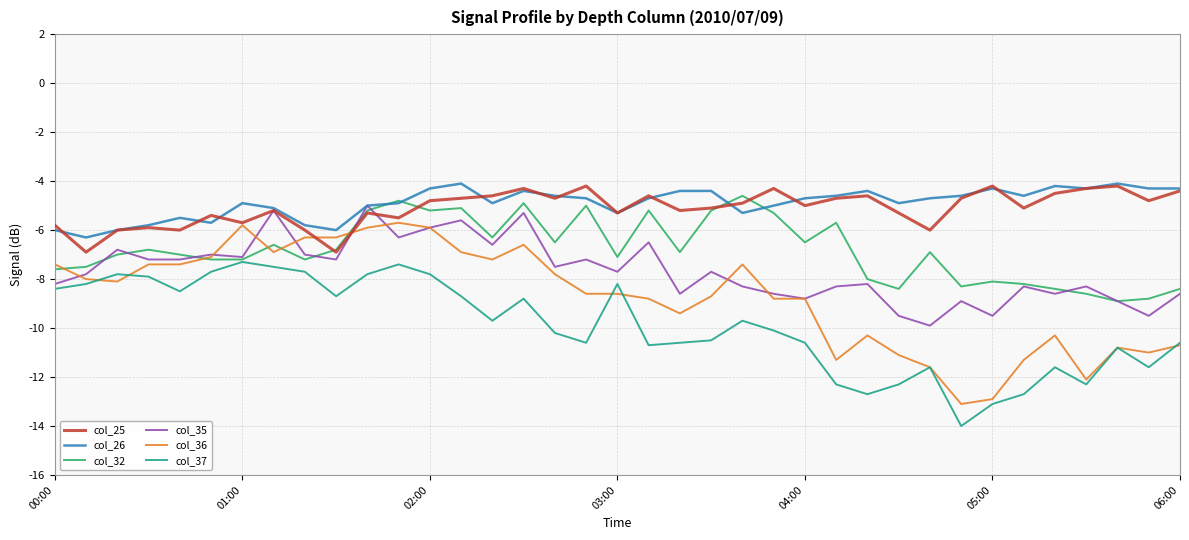

What is the highest value of the col_32 series?

-4.6